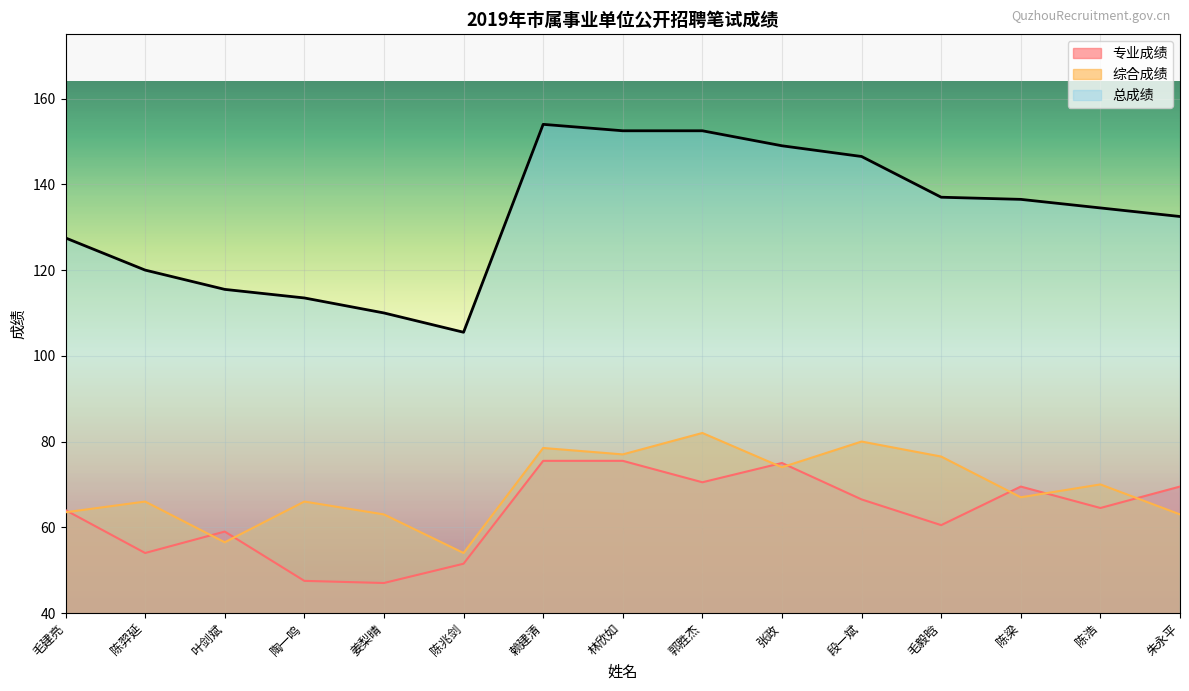

In 专业成绩, how many points are lower than both neighbors (excluding endpoints)?

5